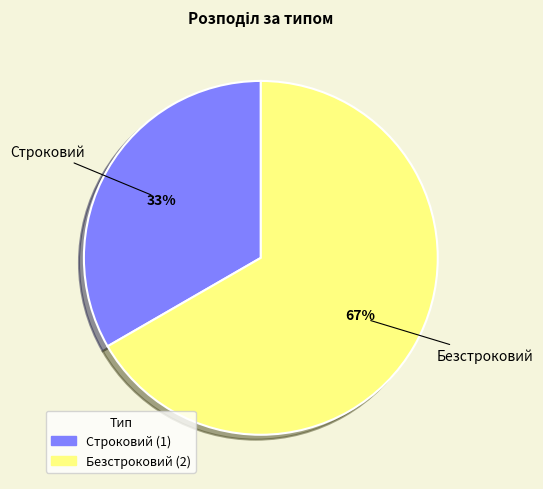

What percentage is the Безстроковий slice, to the nearest percent?

67%